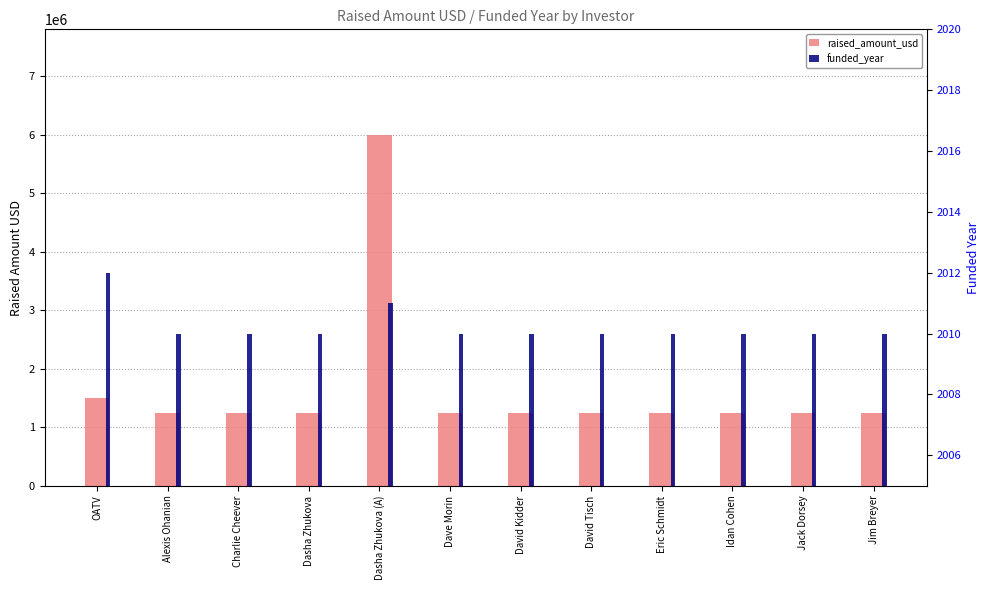

Reading left to right, what are all the values shown in this chart?

raised_amount_usd: OATV=1500000	Alexis Ohanian=1250000	Charlie Cheever=1250000	Dasha Zhukova=1250000	Dasha Zhukova (A)=6000000	Dave Morin=1250000	David Kidder=1250000	David Tisch=1250000	Eric Schmidt=1250000	Idan Cohen=1250000	Jack Dorsey=1250000	Jim Breyer=1250000
funded_year: OATV=2012	Alexis Ohanian=2010	Charlie Cheever=2010	Dasha Zhukova=2010	Dasha Zhukova (A)=2011	Dave Morin=2010	David Kidder=2010	David Tisch=2010	Eric Schmidt=2010	Idan Cohen=2010	Jack Dorsey=2010	Jim Breyer=2010